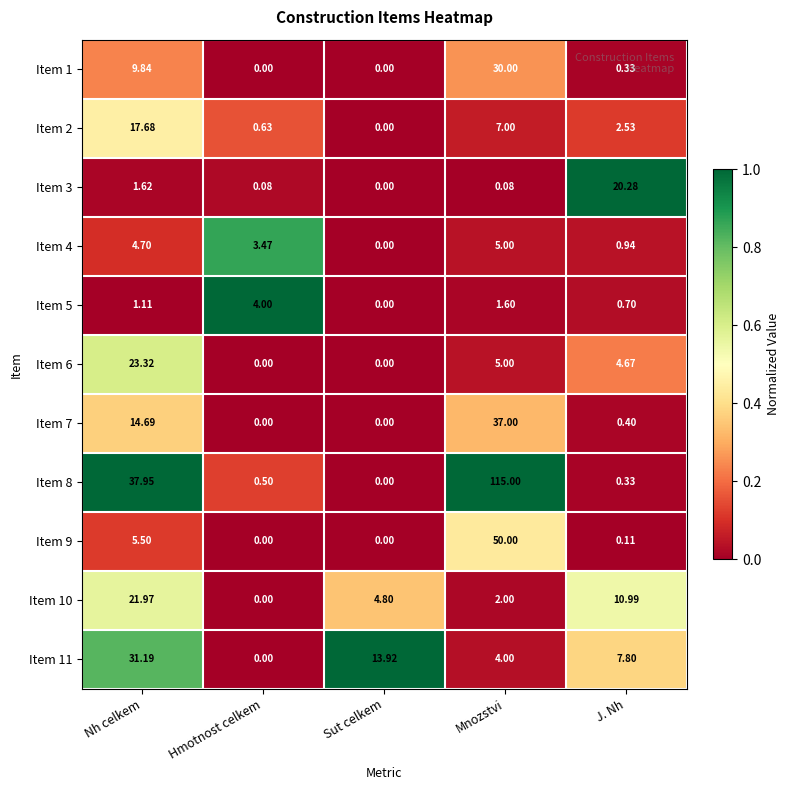

What is the total value across all series at Mnozstvi?

256.7